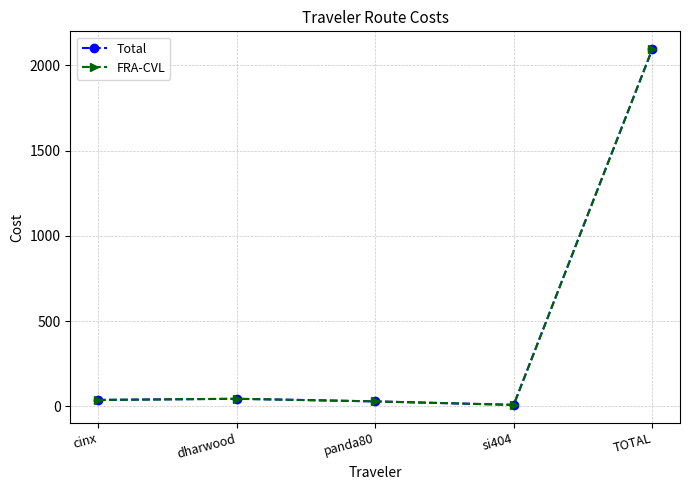

The Total series shows 9.3 at si404. True or false?

True